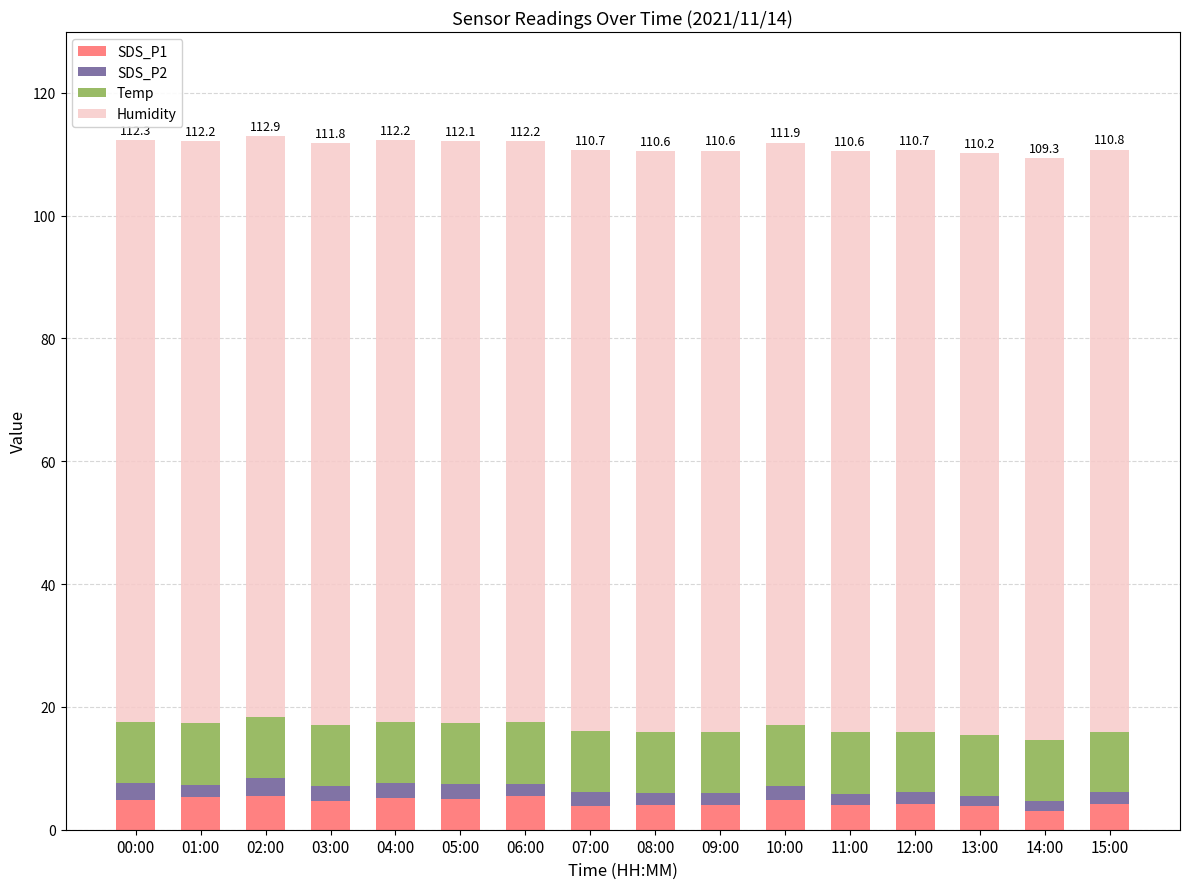

True or false: SDS_P1 has a value of 4.7 at 03:00.

True